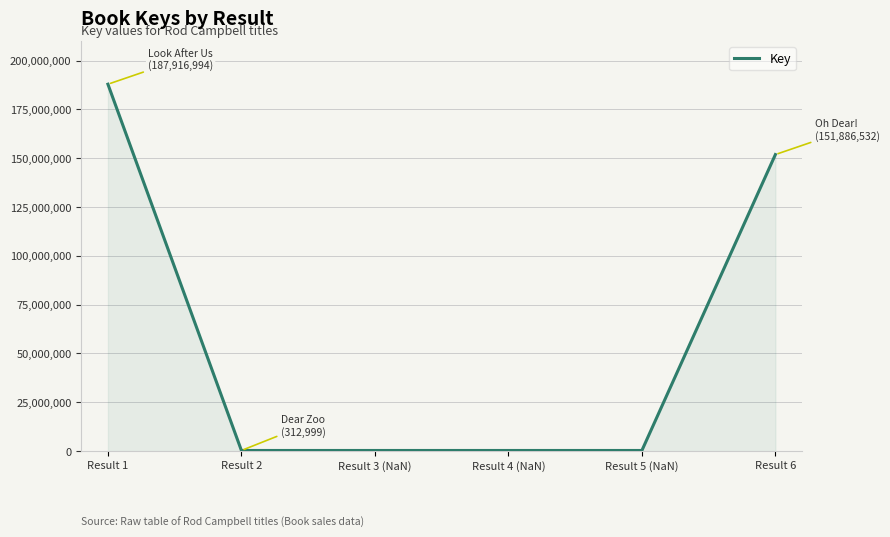

Reading left to right, transcribe all the data shown in this chart.

187916994	312999	312999	312999	312999	151886532